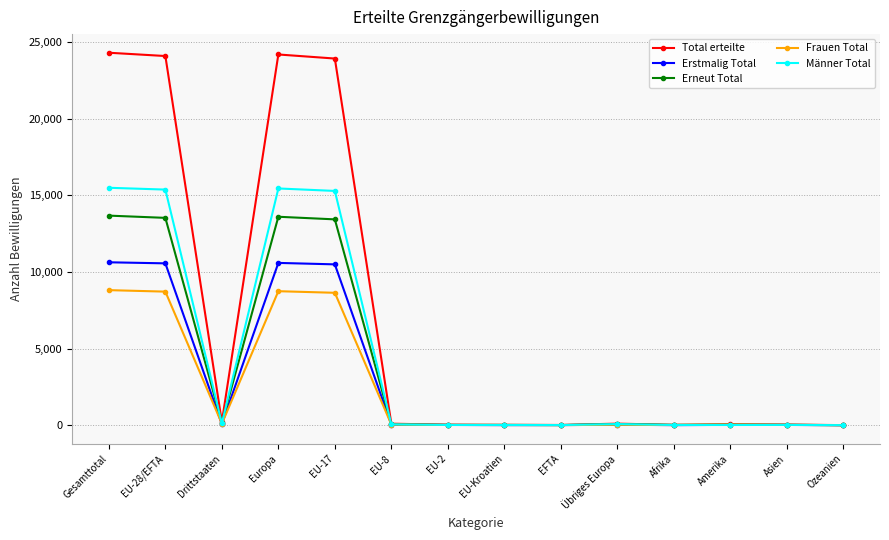

What position from the left is EU-17?

5